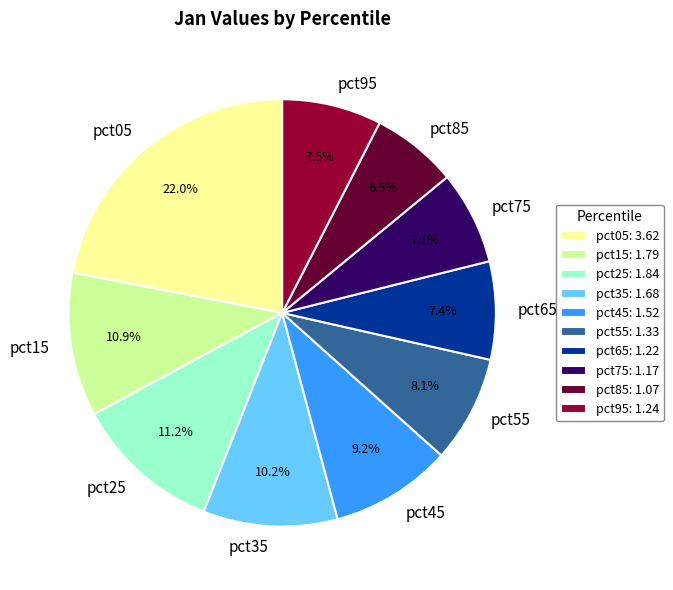

How many slices are in this pie chart?

10